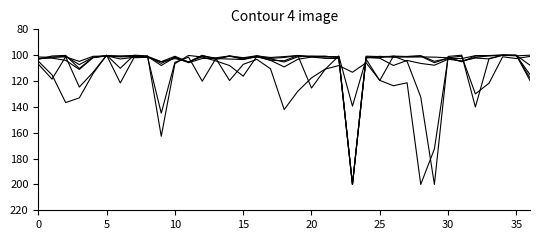

What is the maximum value shown in the chart?

200.0